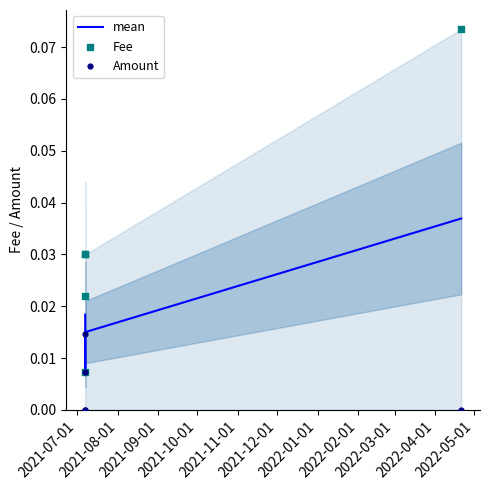

What are all the series names shown in the legend?

mean, Fee, Amount